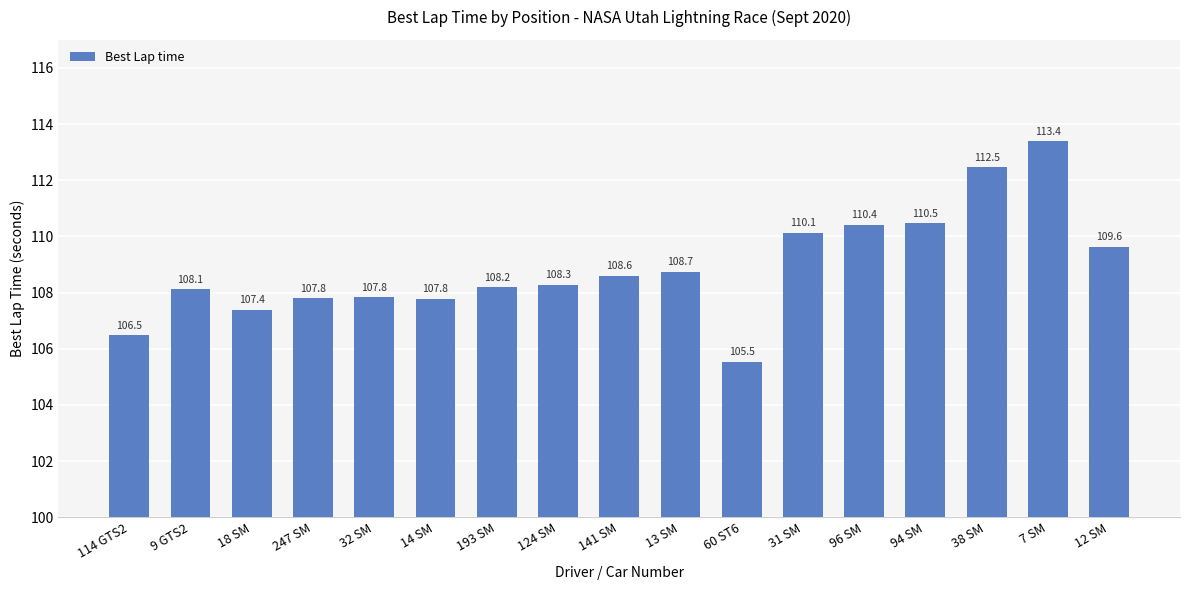

What is the difference between the values at 141 SM and 38 SM?

3.9